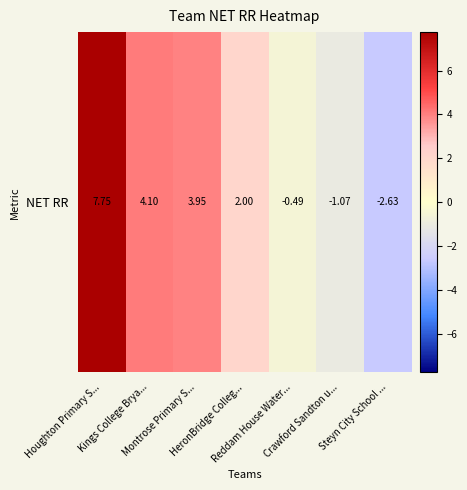

At which category does the chart reach its minimum across all series?

Steyn City School ...